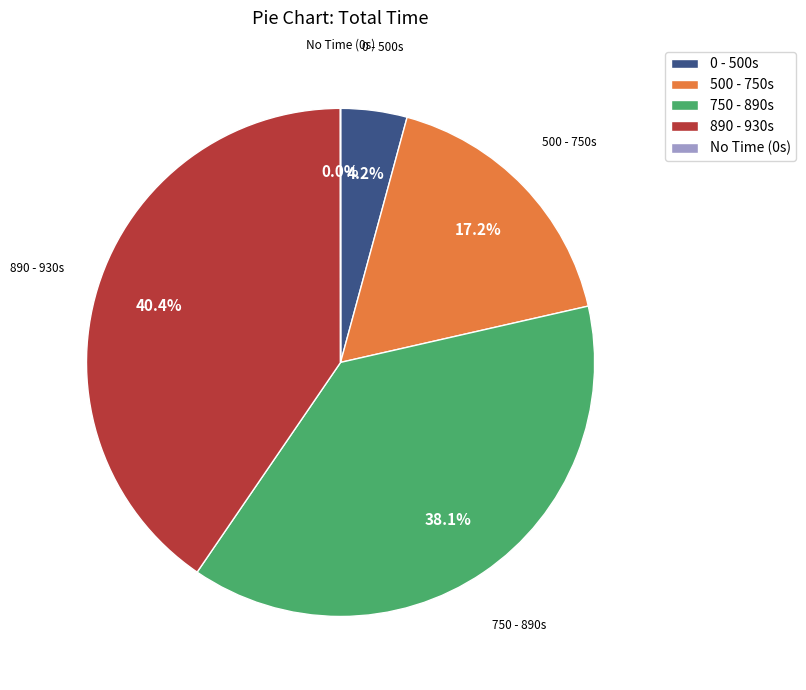

Which has a higher value, 500 - 750s or 750 - 890s?

750 - 890s